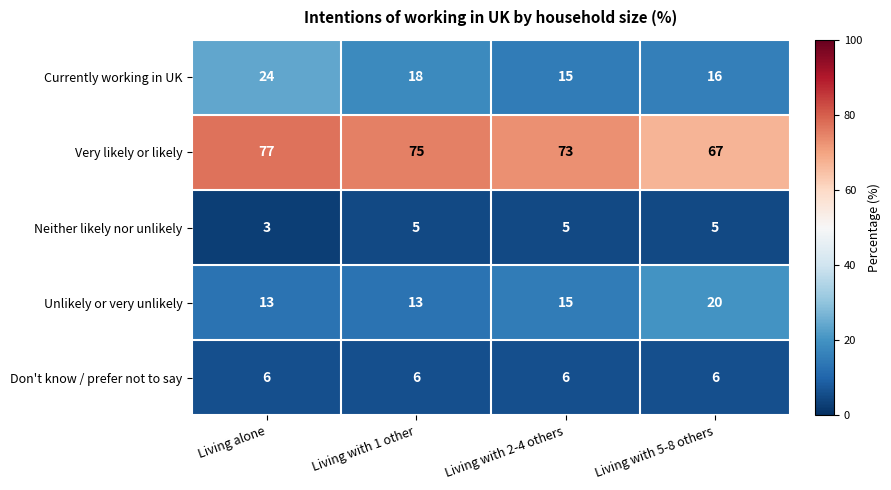

True or false: Unlikely or very unlikely has a value of 20 at Living alone.

False